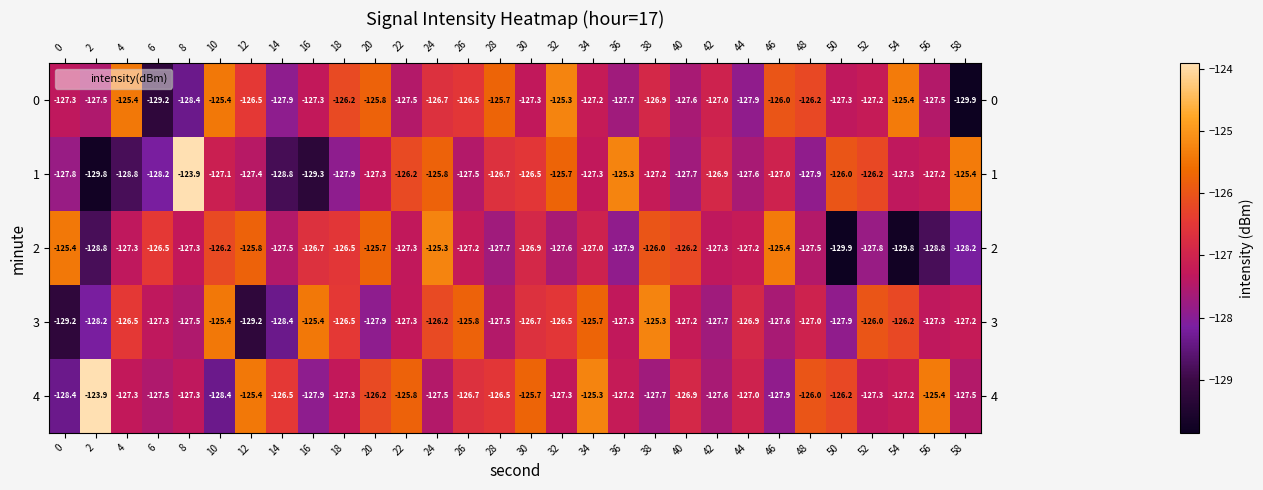

Is the value of 0 at 38 greater than the value of 1 at 22?

No